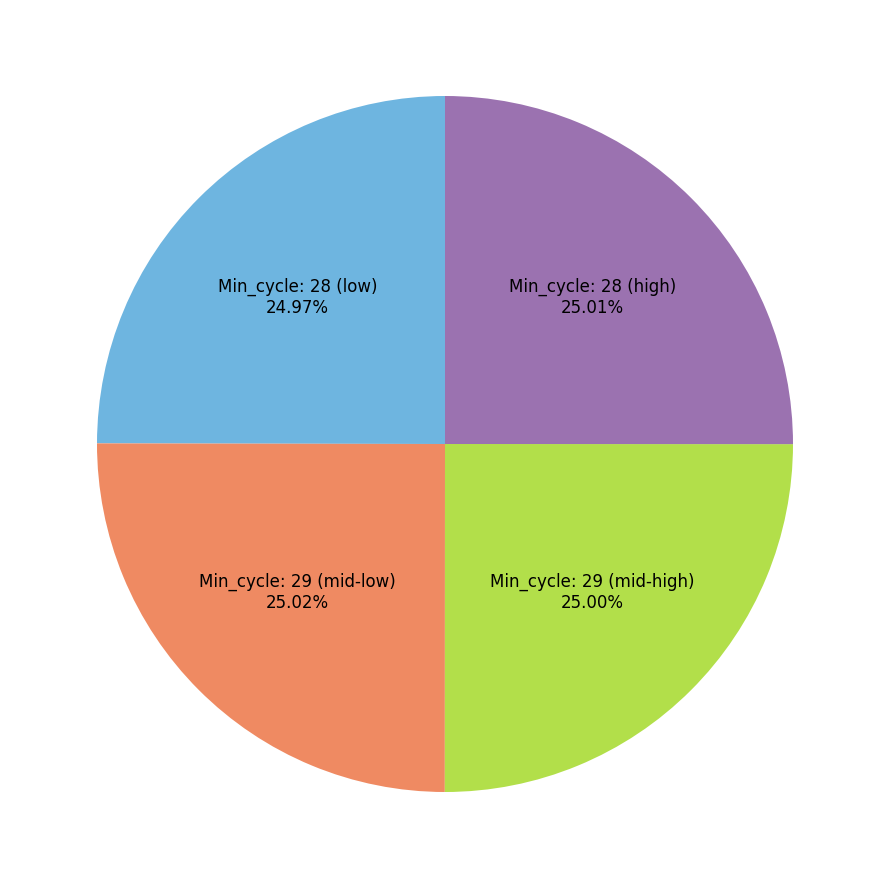

Is there any slice that represents more than half of the pie?

No